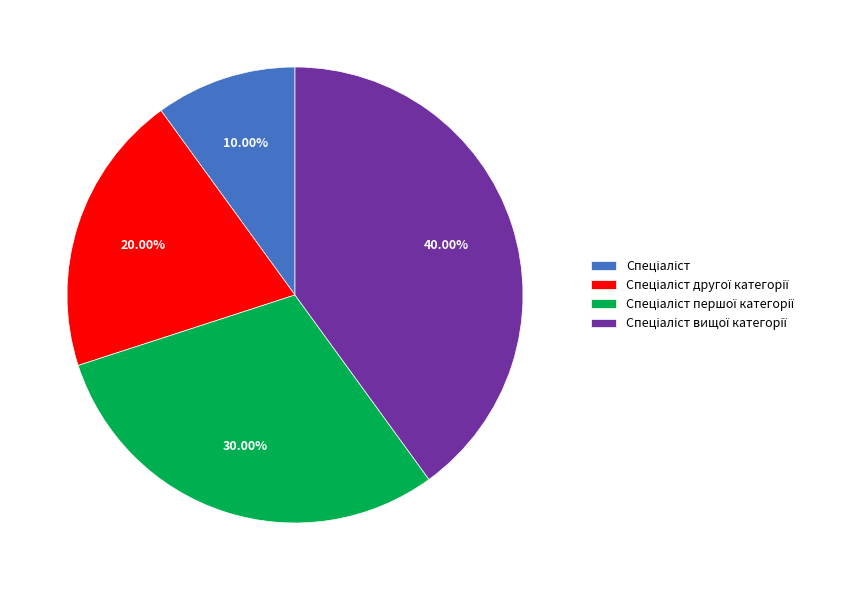

How many slices are in this pie chart?

4